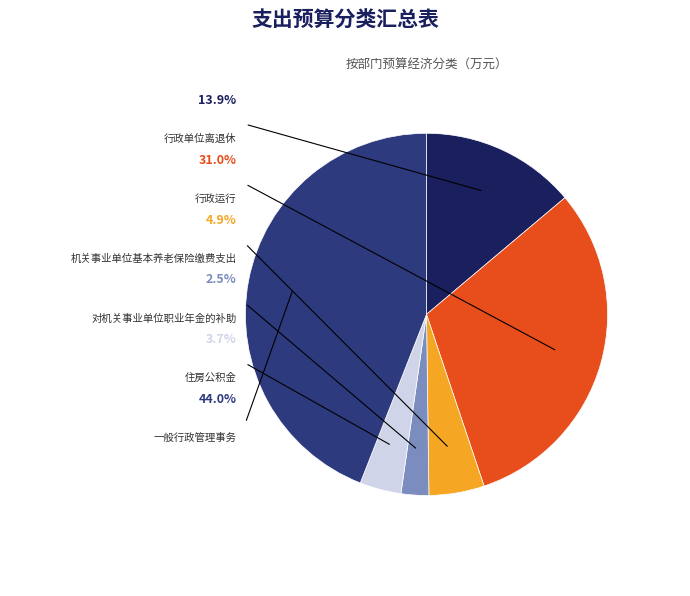

What is the smallest slice in the pie chart?

对机关事业单位职业年金的补助